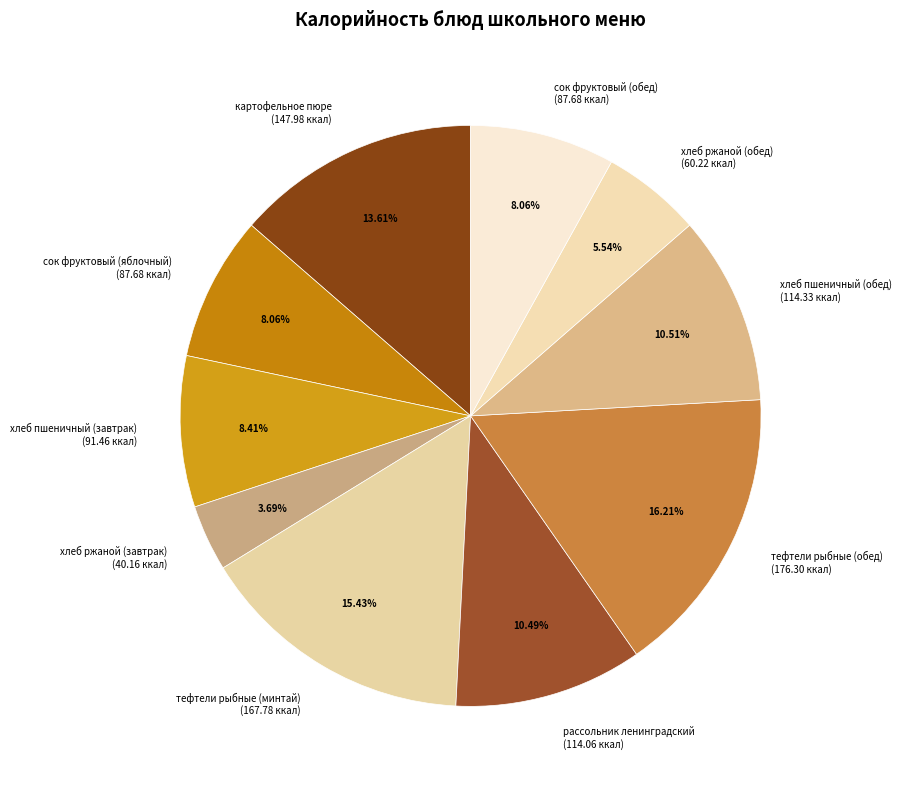

Which slice is the largest?

тефтели рыбные (обед)